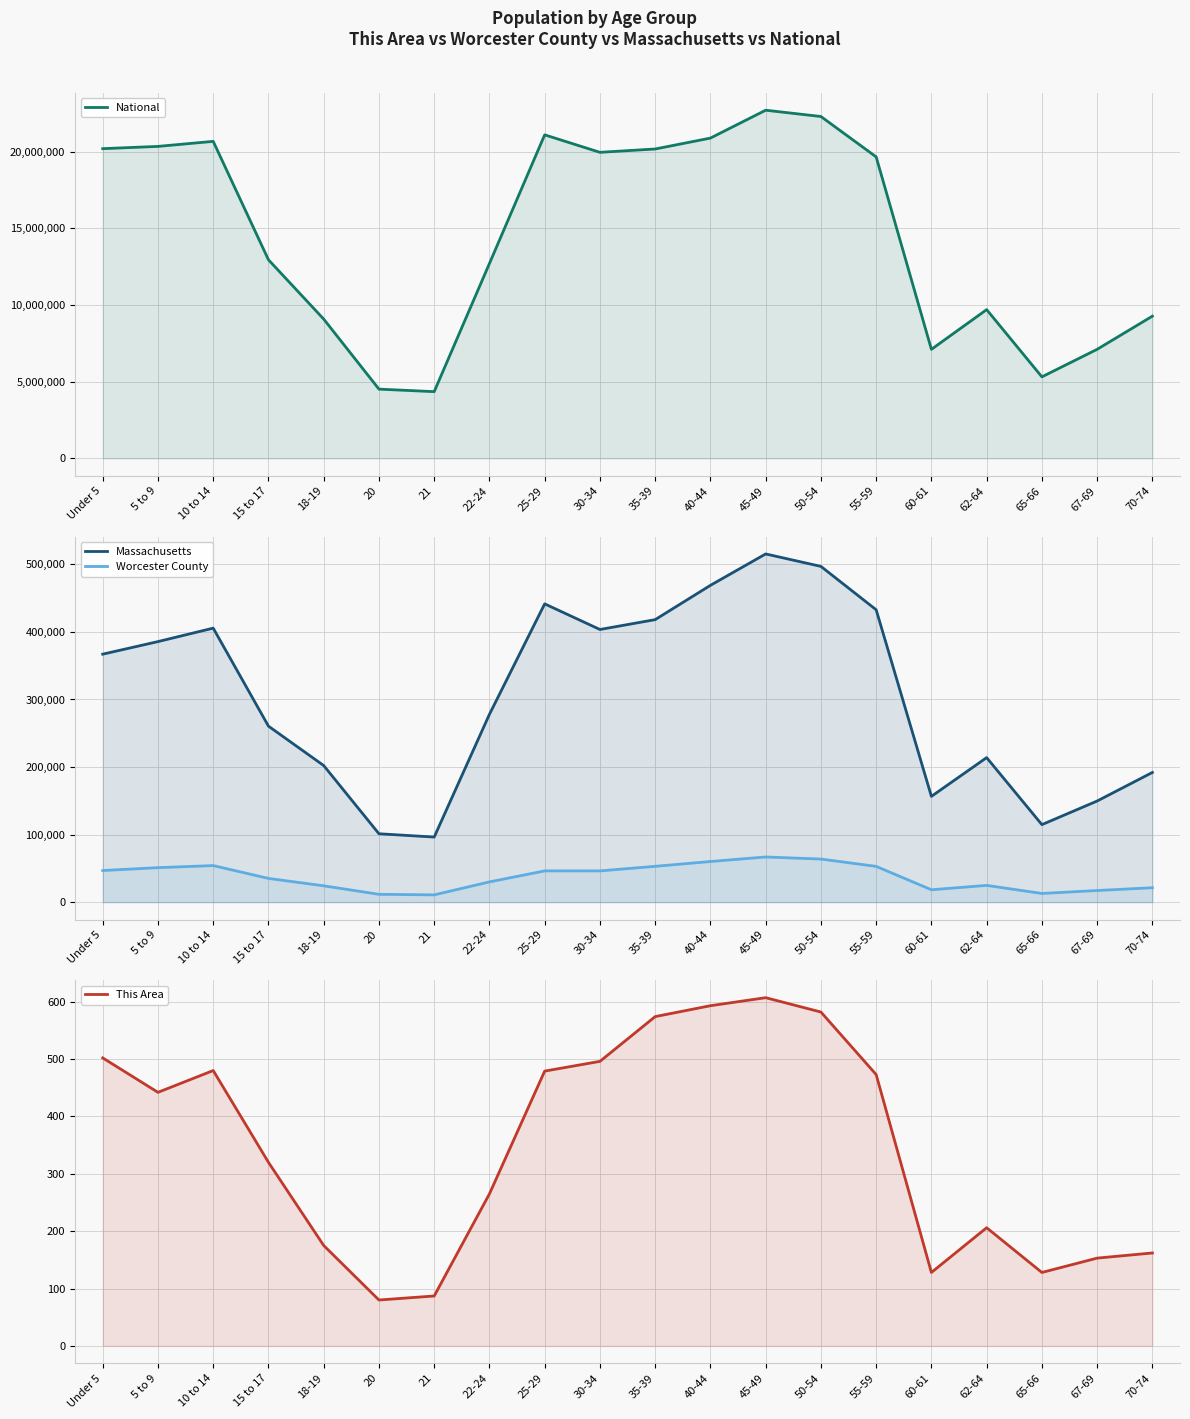

True or false: This Area and Massachusetts cross at least once.

False